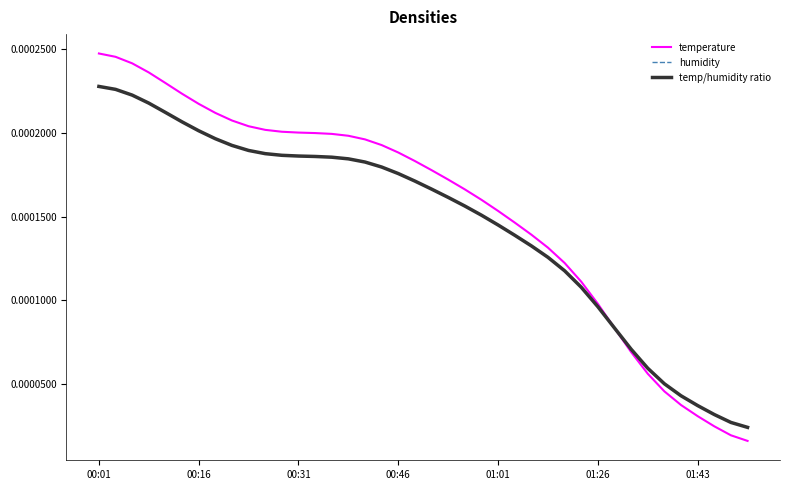

Between 16 and 32, which is larger?

16